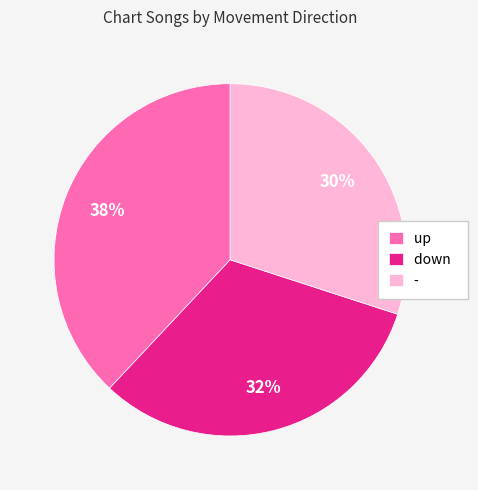

What is the ratio of the value at - to the value at down?

0.9